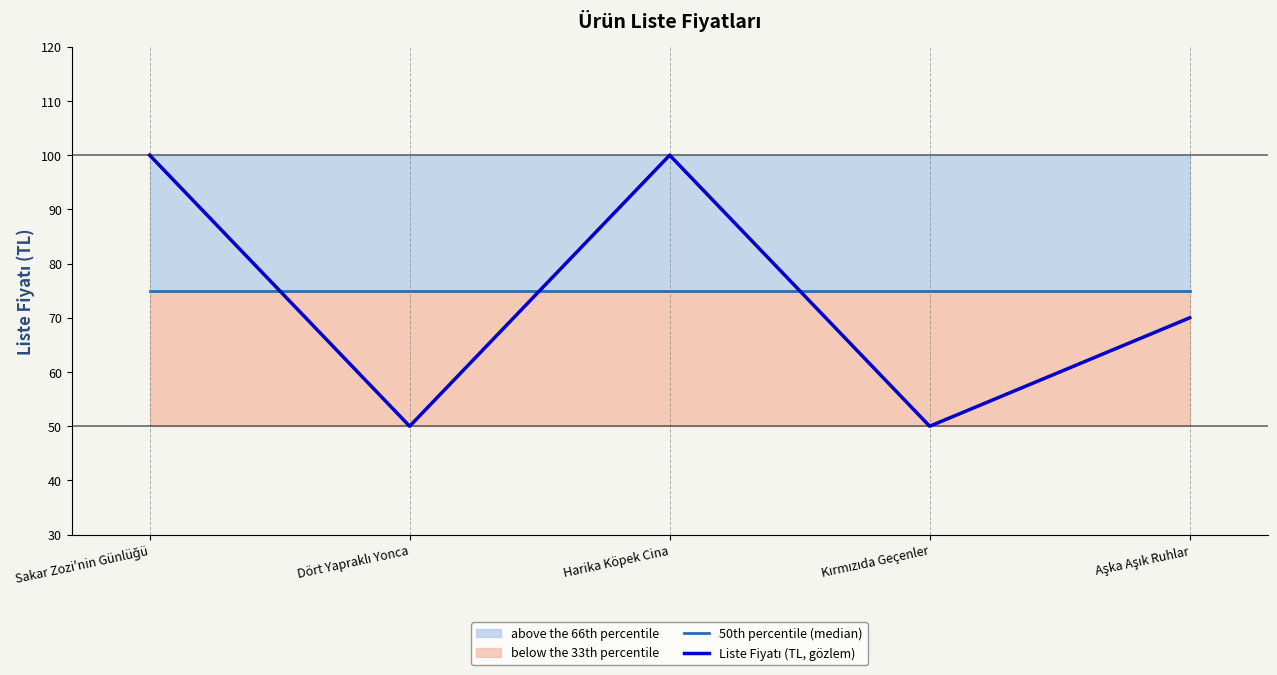

What position from the left is Dört Yapraklı Yonca?

2